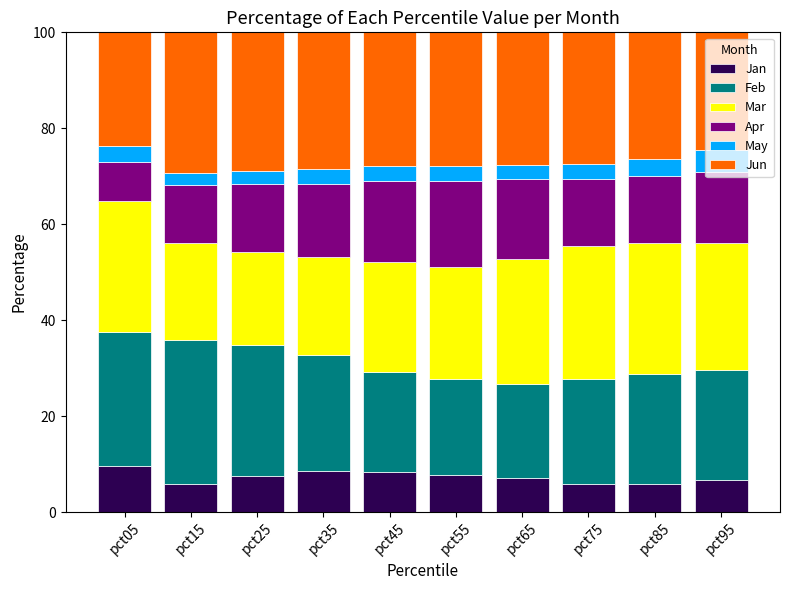

What is the lowest value of the Jan series?

5.9